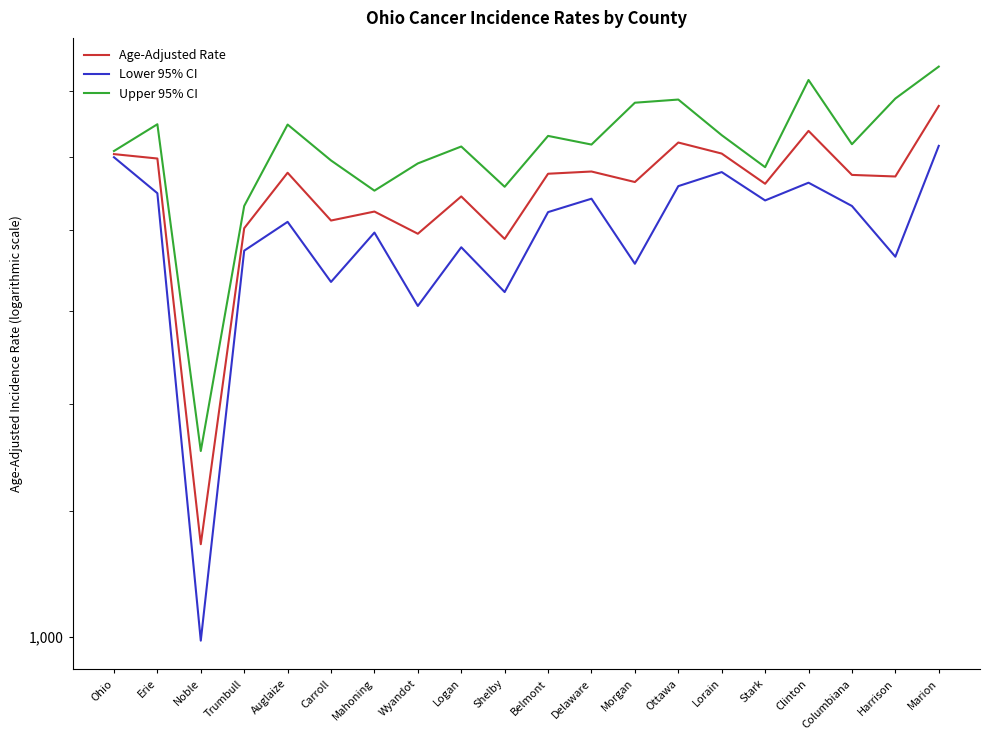

True or false: Age-Adjusted Rate and Upper 95% CI cross at least once.

False